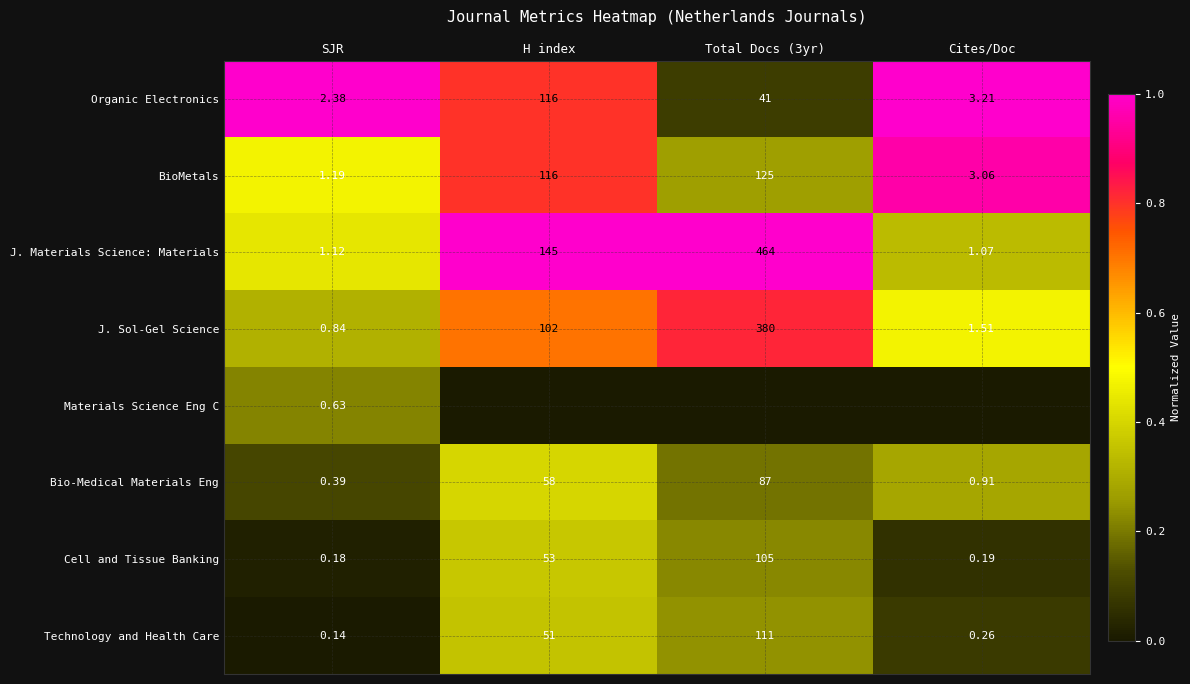

Which category has the lowest value in the BioMetals series?

SJR